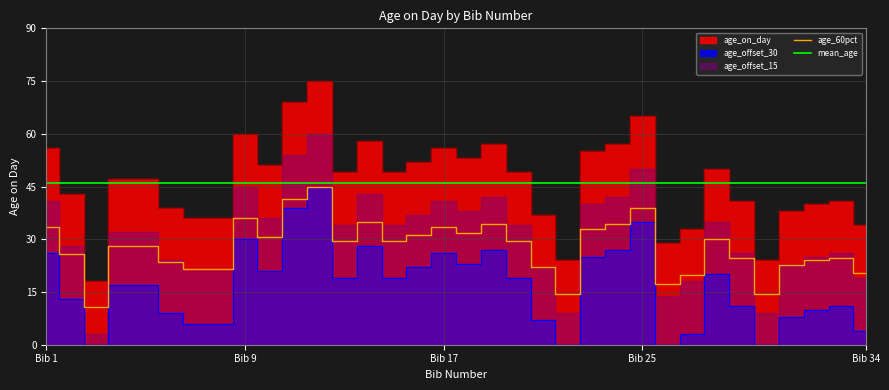

What is the maximum value for age_60pct?

45.0